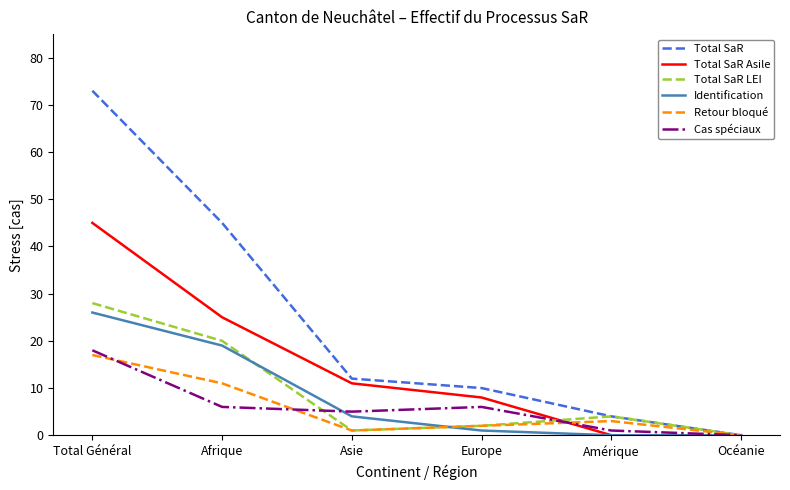

Reading left to right, extract all data points from this chart.

Total SaR: Total Général=73	Afrique=45	Asie=12	Europe=10	Amérique=4	Océanie=0
Total SaR Asile: Total Général=45	Afrique=25	Asie=11	Europe=8	Amérique=0	Océanie=0
Total SaR LEI: Total Général=28	Afrique=20	Asie=1	Europe=2	Amérique=4	Océanie=0
Identification: Total Général=26	Afrique=19	Asie=4	Europe=1	Amérique=0	Océanie=0
Retour bloqué: Total Général=17	Afrique=11	Asie=1	Europe=2	Amérique=3	Océanie=0
Cas spéciaux: Total Général=18	Afrique=6	Asie=5	Europe=6	Amérique=1	Océanie=0